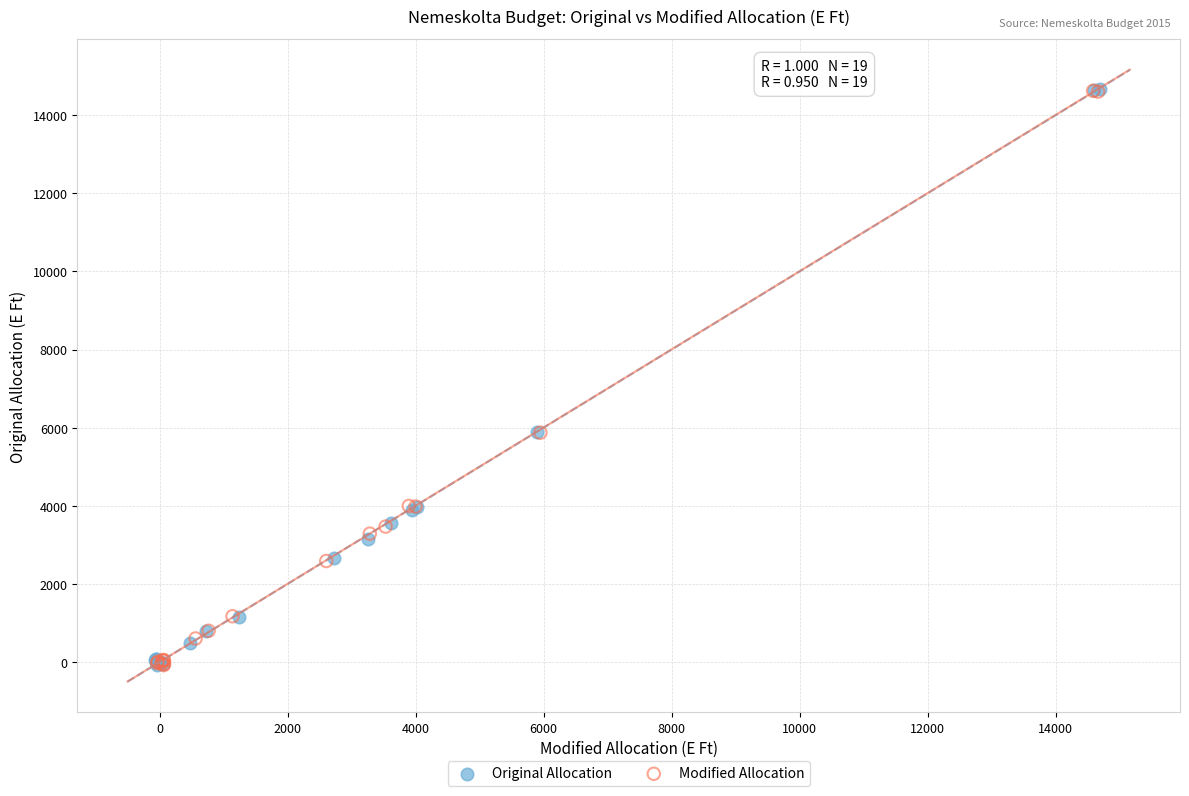

Which series has the widest spread of Y values?

Original Allocation